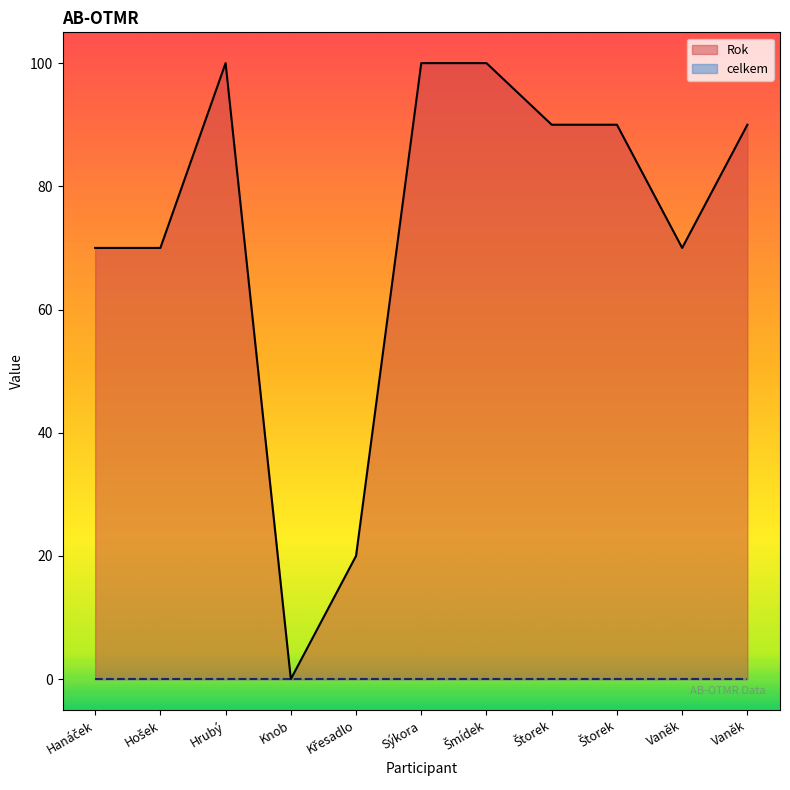

Reading right to left, what are all the values shown in this chart?

90	70	90	90	100	100	20	0	100	70	70